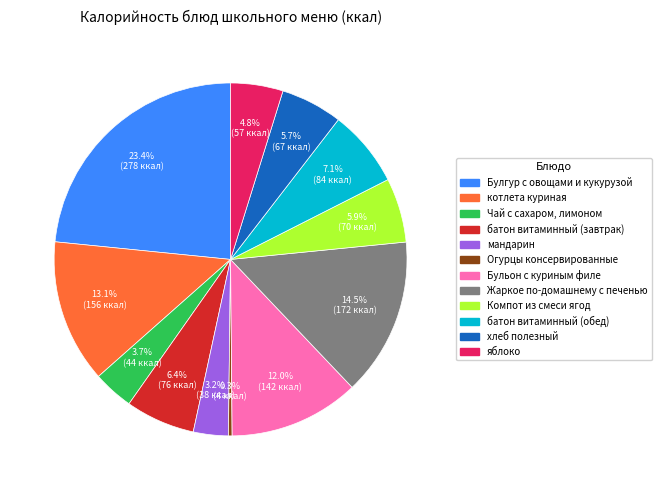

Which category has the smallest portion of the pie?

Огурцы консервированные